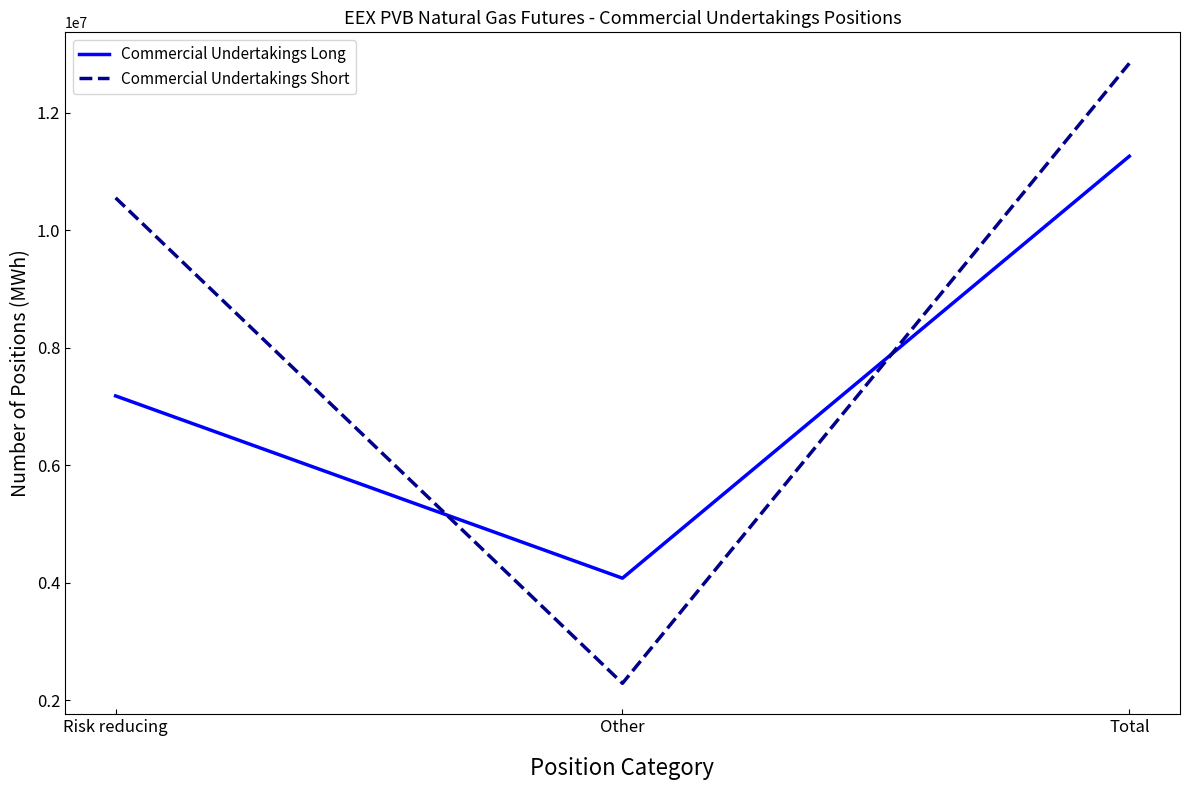

The Commercial Undertakings Long series shows 17495908 at Total. True or false?

False